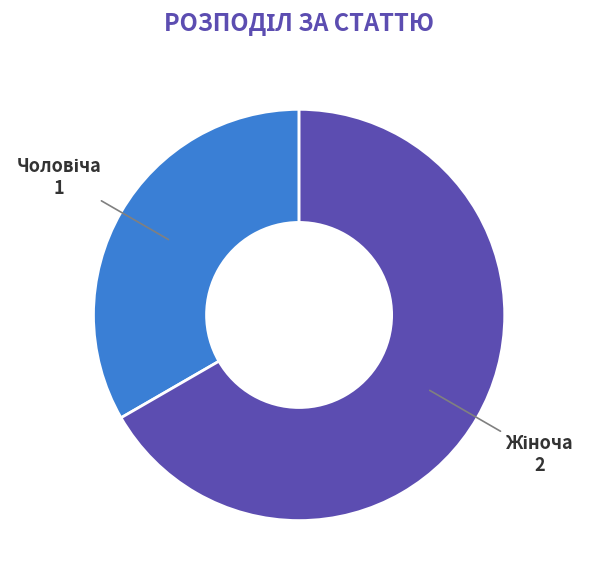

How many segments does this pie chart have?

2